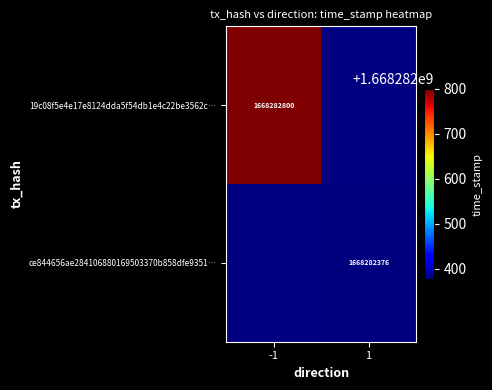

How many distinct data groups are displayed?

2